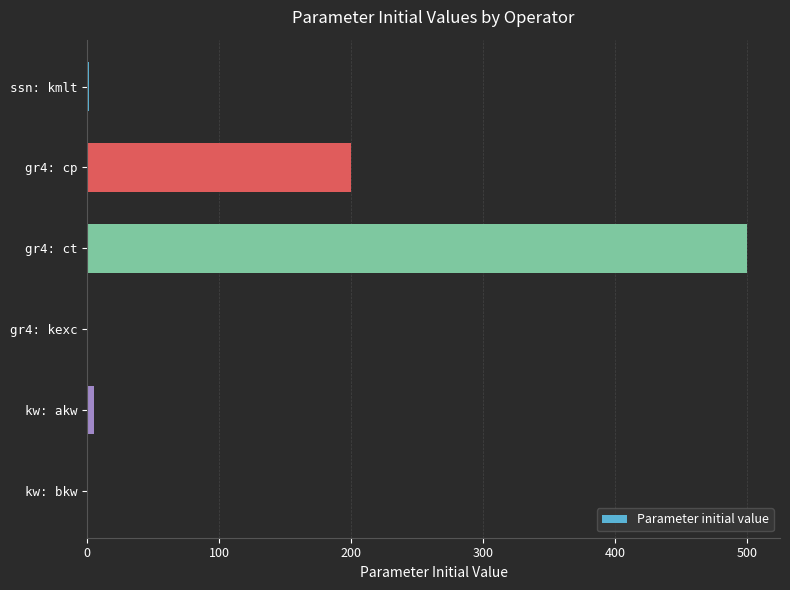

What is the maximum value shown in the chart?

500.0